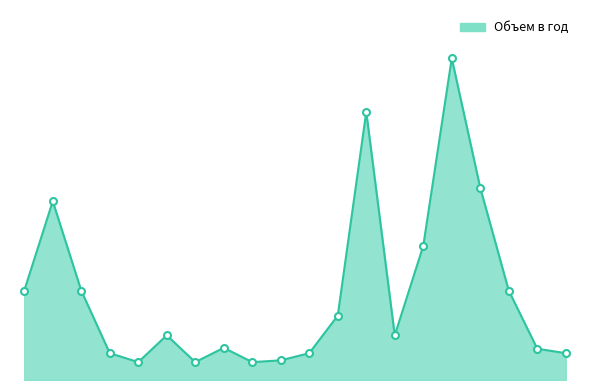

Reading left to right, extract all data points from this chart.

100	200	100	30	20	50	20	36	20	22	30	72	300	50	150	360	215	100	35	30